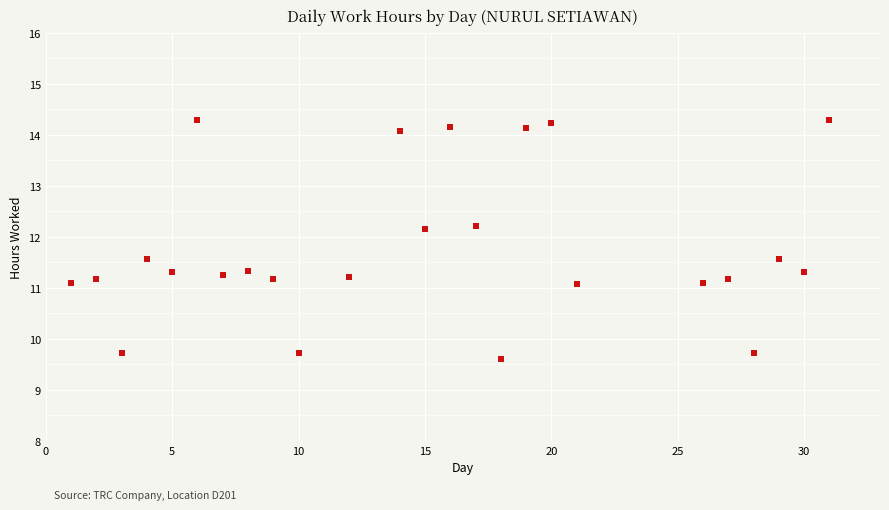

What is the range of Y values (max minus min)?

4.7